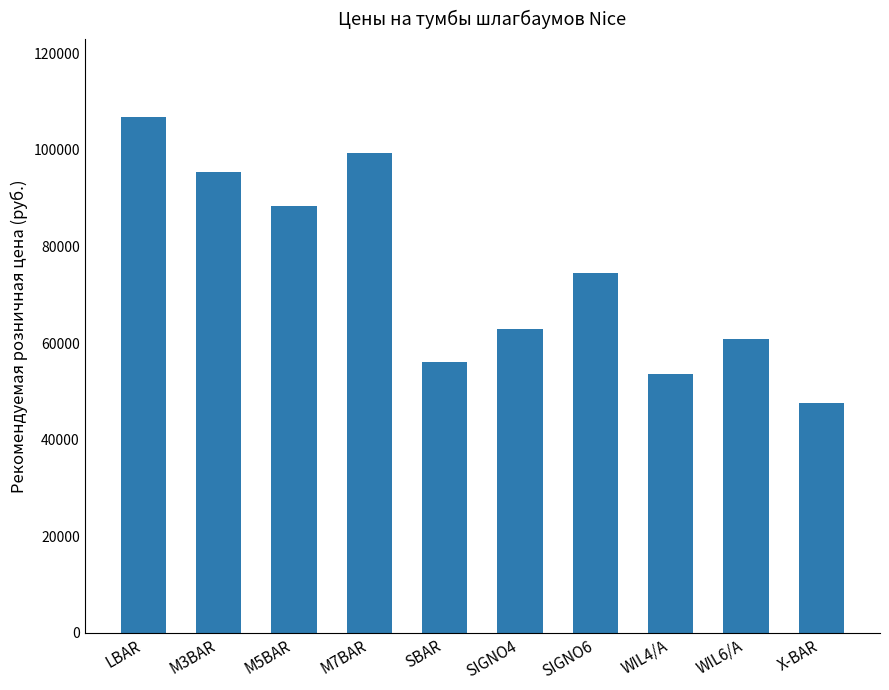

At which category does the chart reach its peak across all series?

LBAR